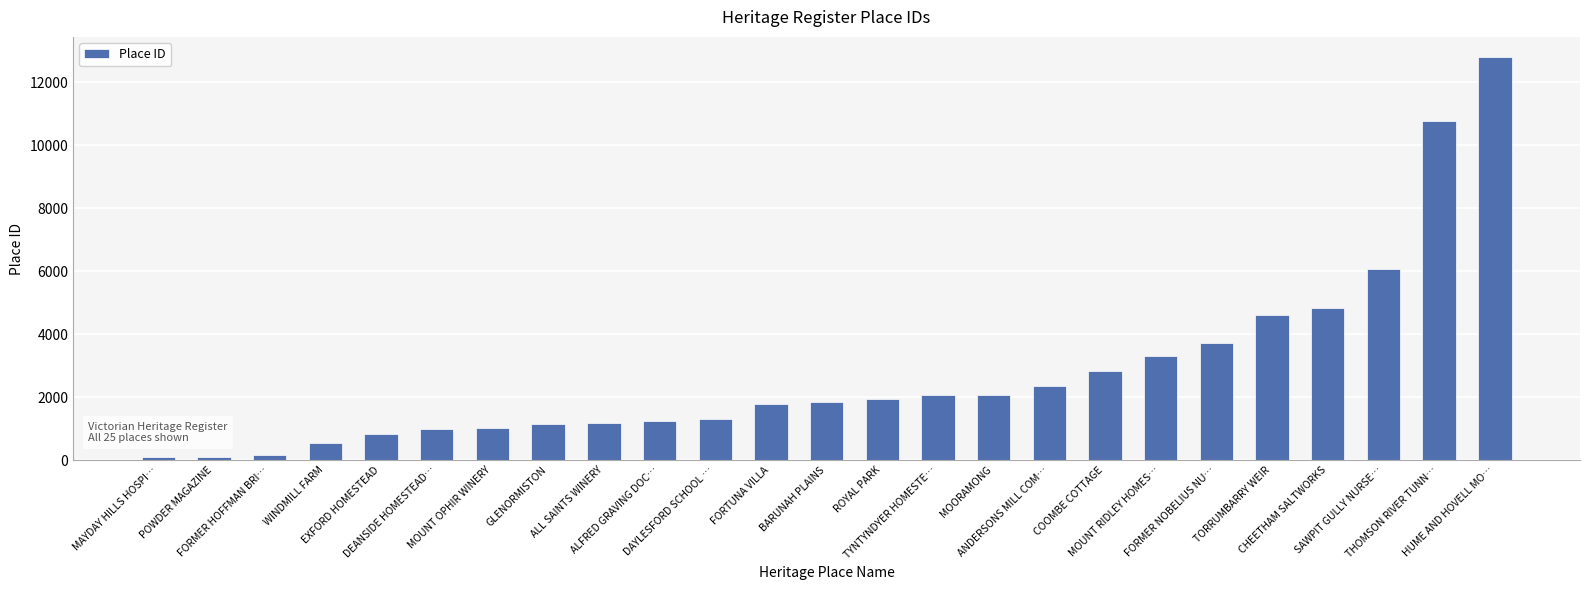

What is the sum of the values at POWDER MAGAZINE and MOUNT RIDLEY HOMES…?

3434